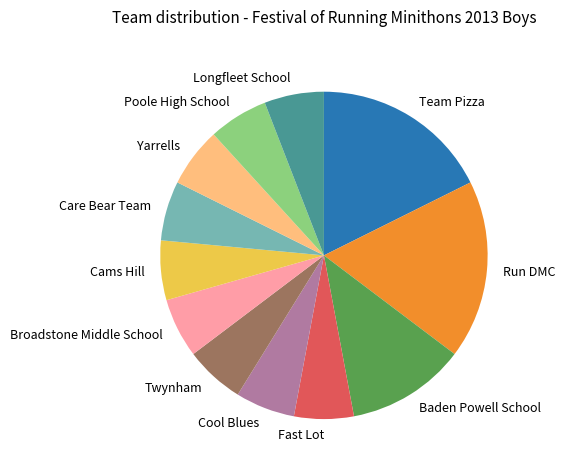

What is the ratio of the value at Yarrells to the value at Twynham?

1.0